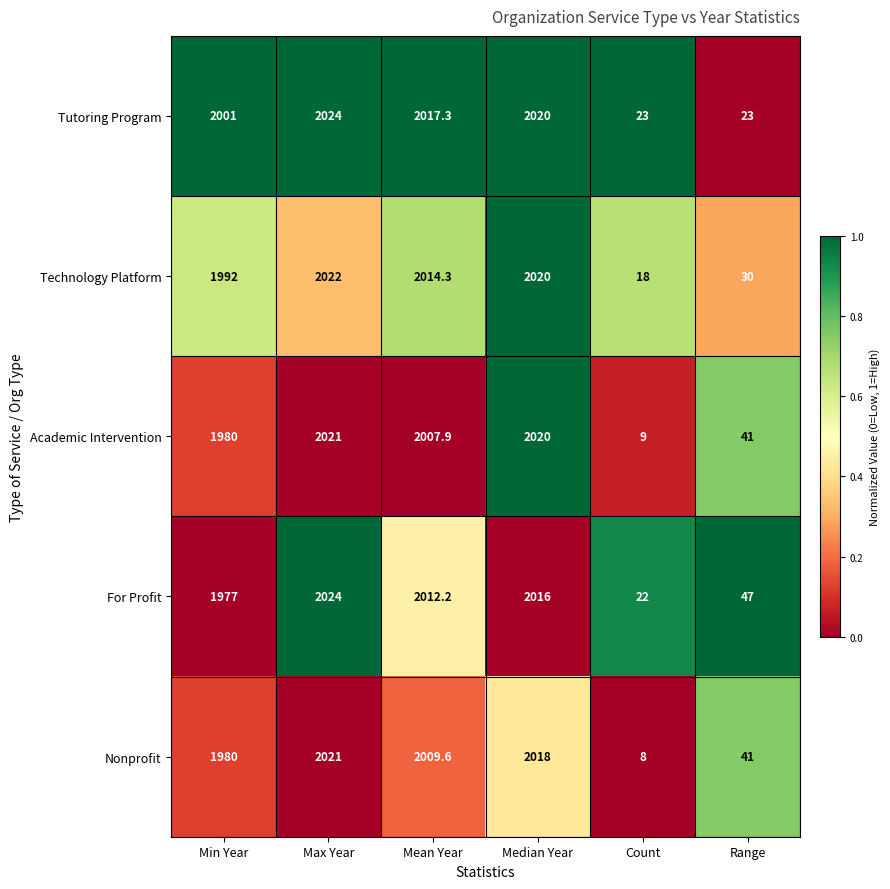

Is it true that For Profit equals 47.0 at Range?

True